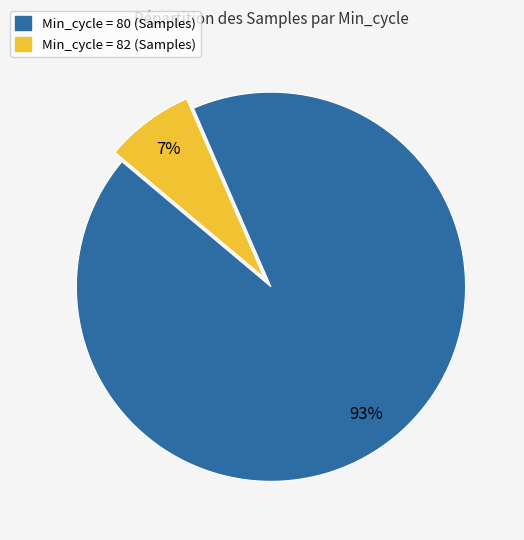

Does any single category account for the majority?

Yes